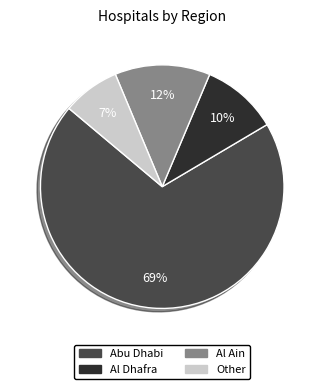

Is it true that Other is 1% of the pie?

False